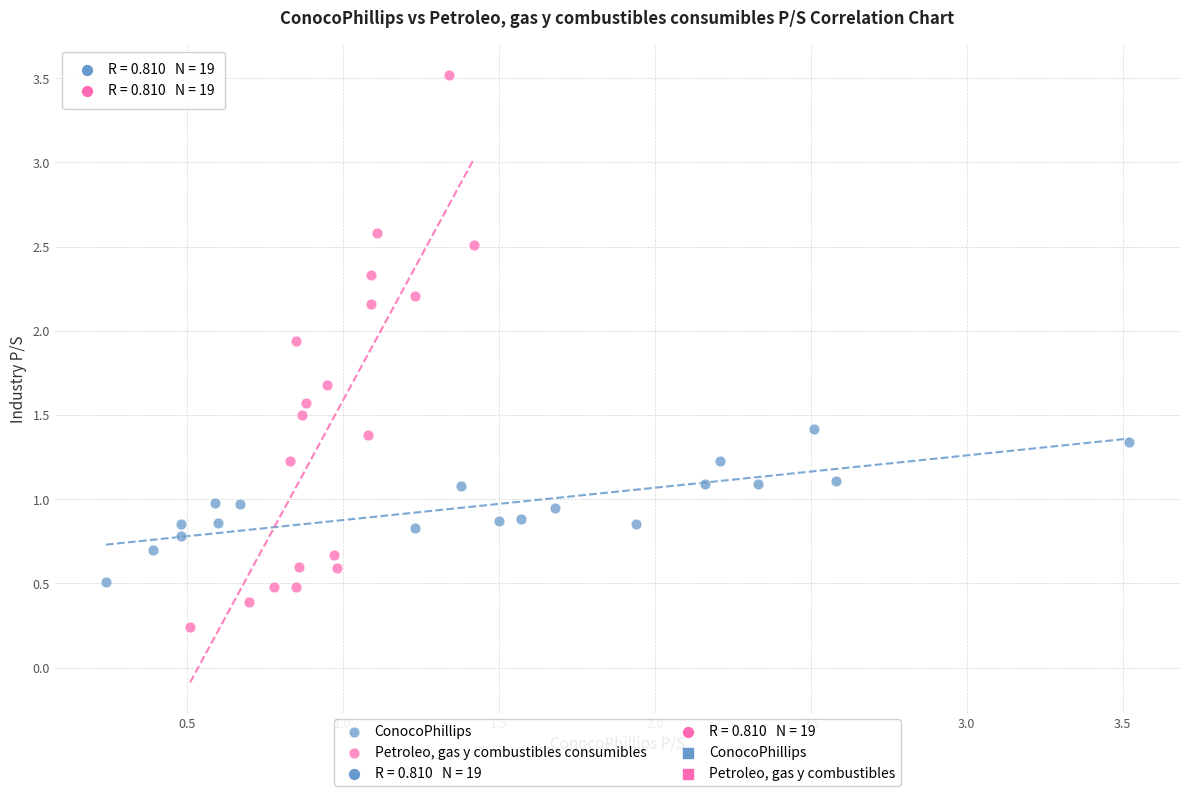

Which series has the widest spread of Y values?

Petroleo, gas y combustibles consumibles